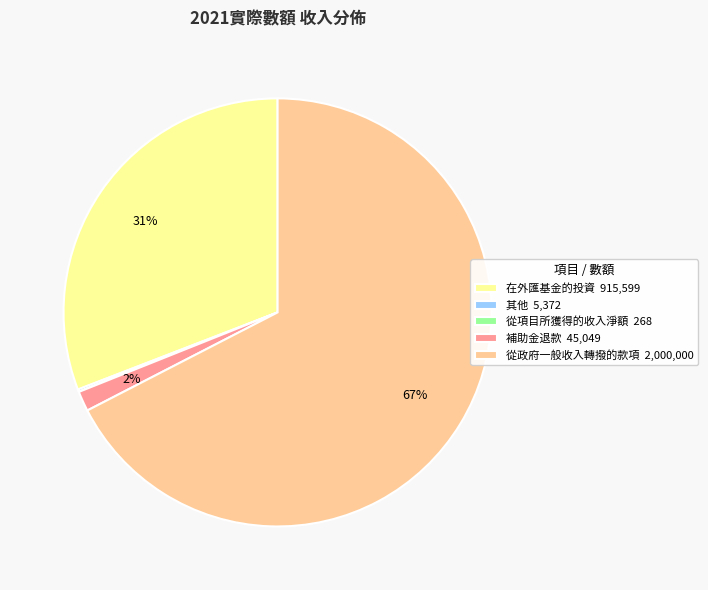

What percentage is the 補助金退款 slice, to the nearest percent?

2%